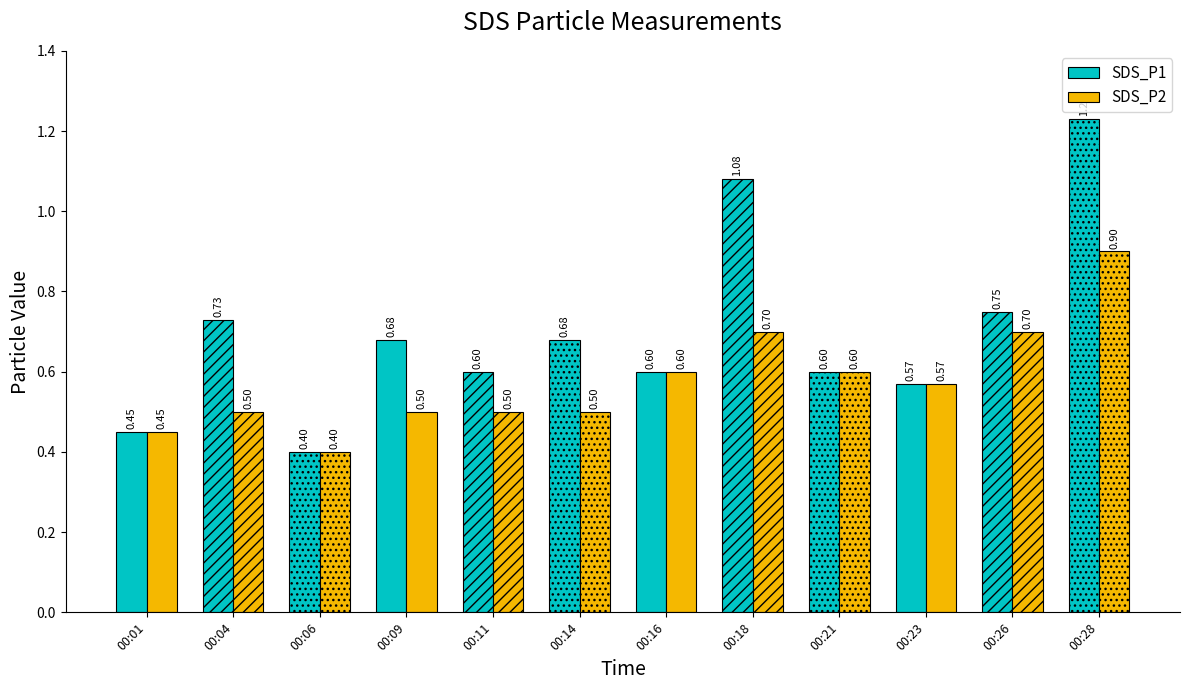

What is the difference between the highest and lowest values at 00:18?

0.4